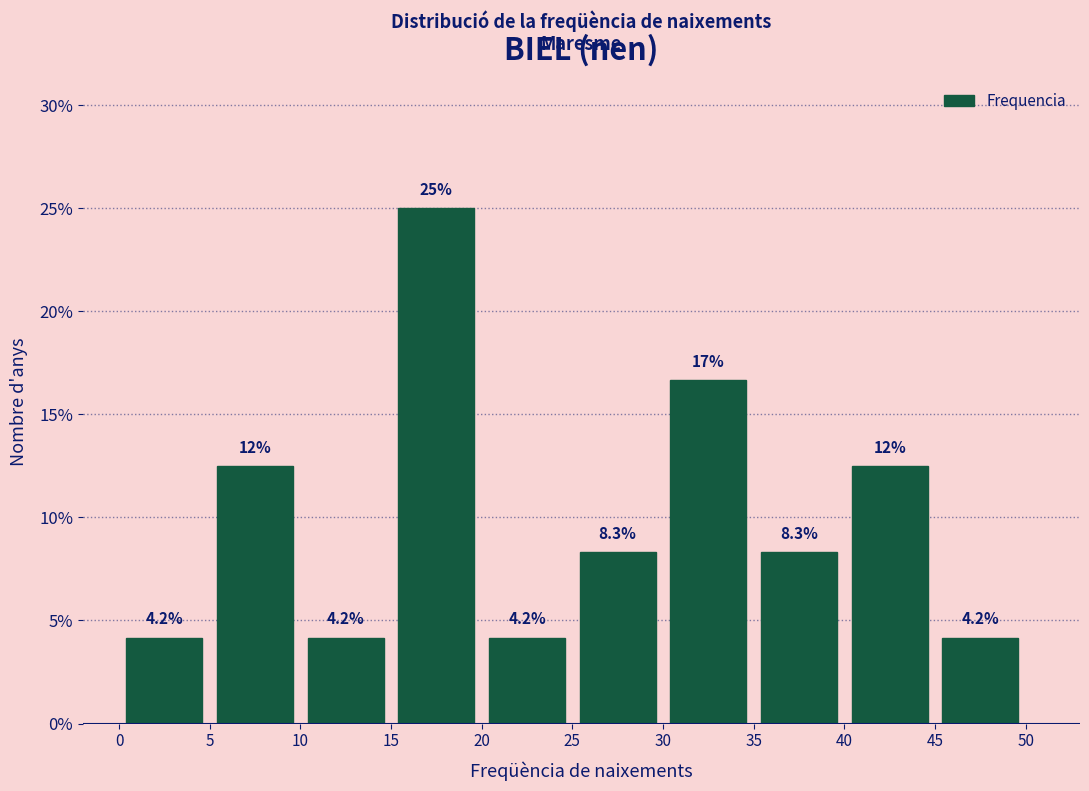

Which range on the x-axis has the tallest bar?

15 to 20